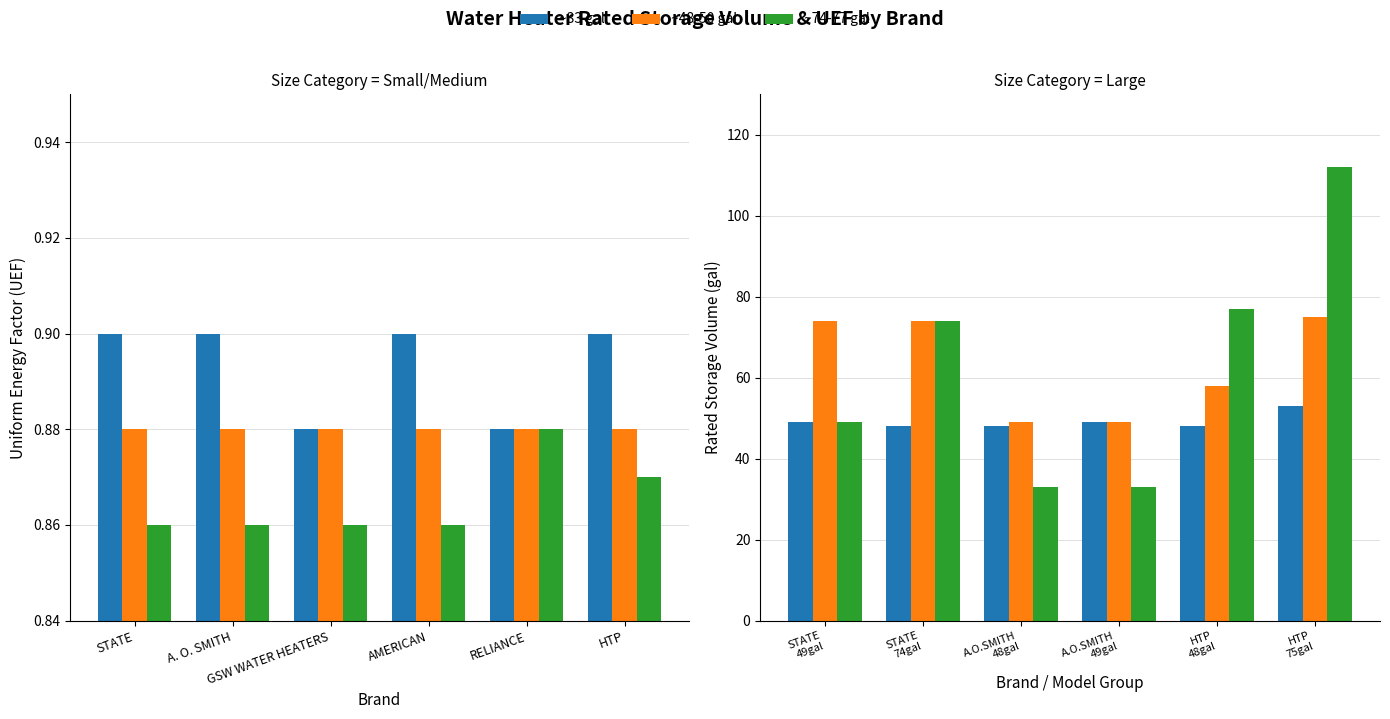

Which series has the largest range (max minus min)?

~74-112 gal